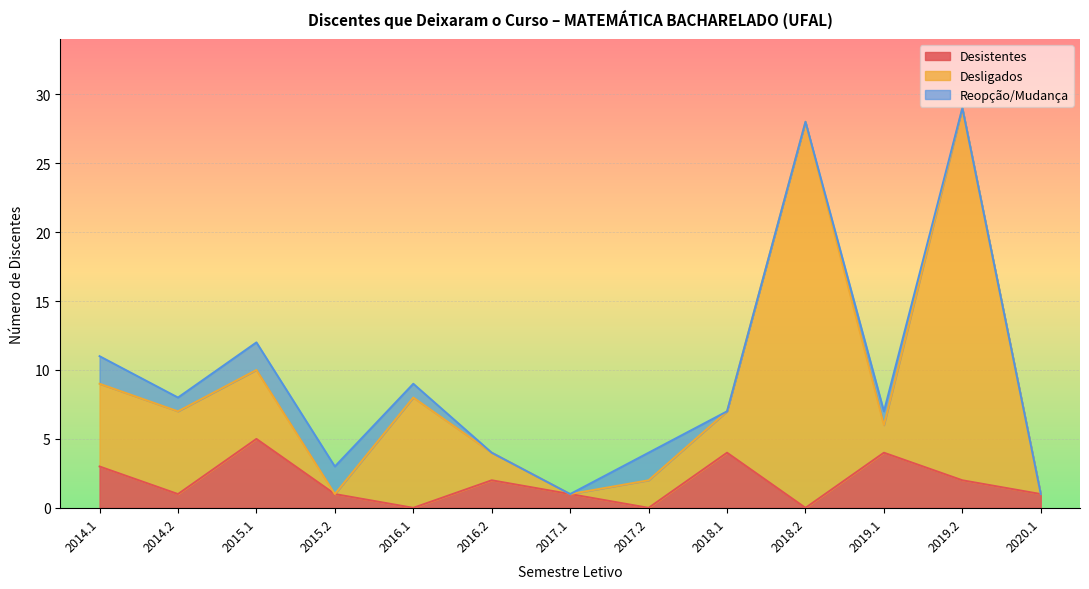

Between 2020.1 and 2018.1, which is larger?

2018.1